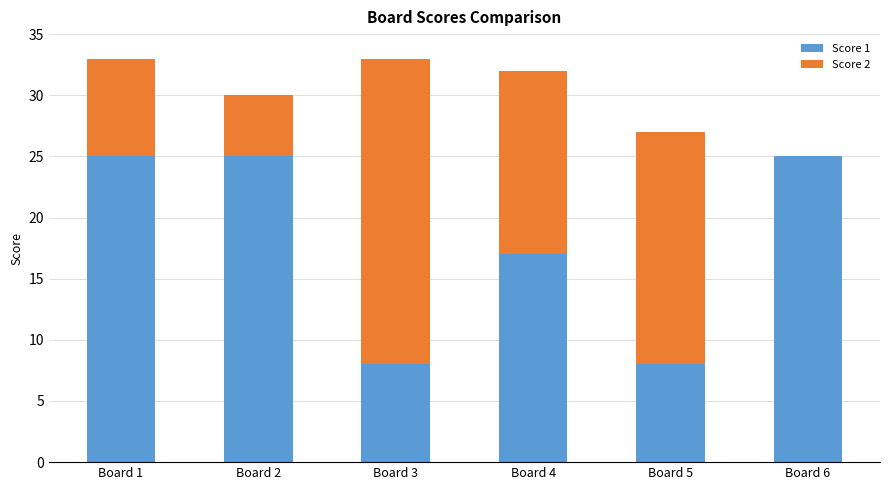

The value of Score 1 at Board 3 is 8. True or false?

True